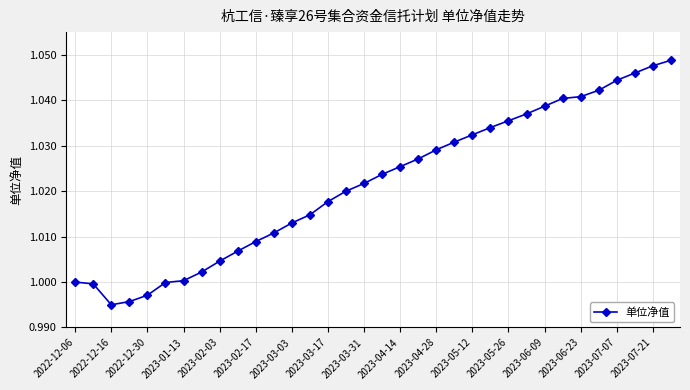

Where is the first local minimum?

2022-12-16